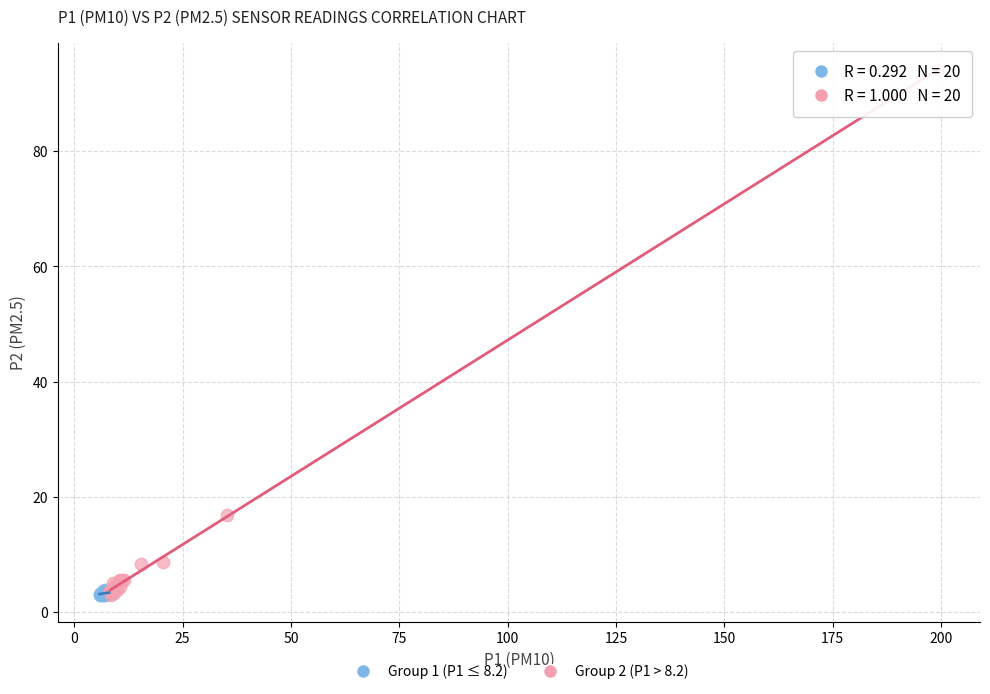

Which series has the largest Y range (max minus min)?

Group 2 (P1 > 8.2)